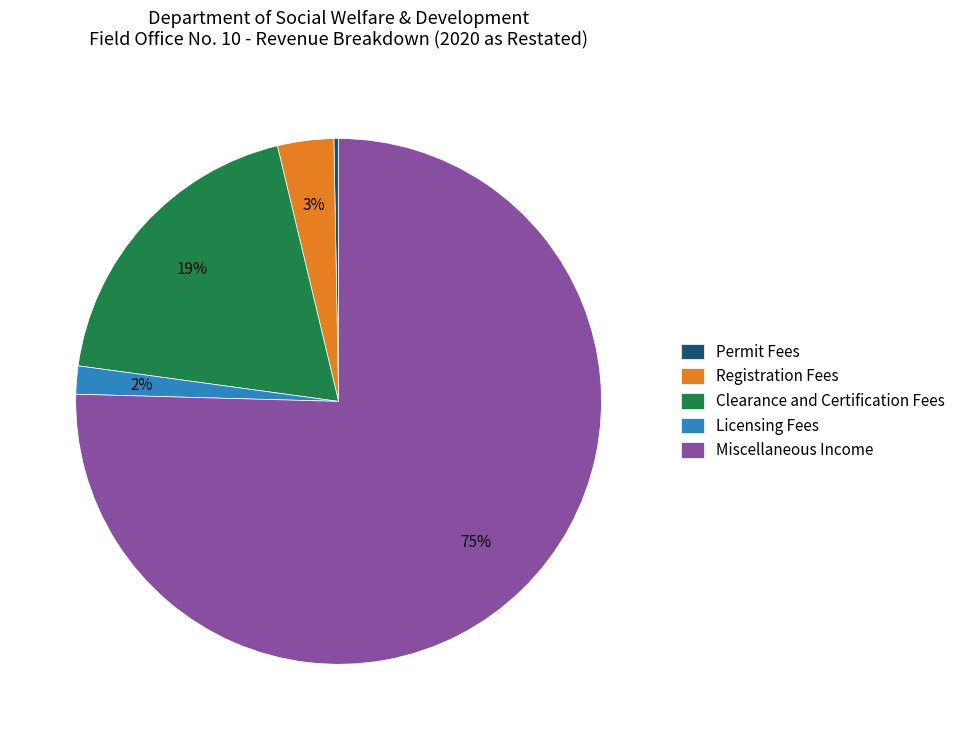

How many segments does this pie chart have?

5